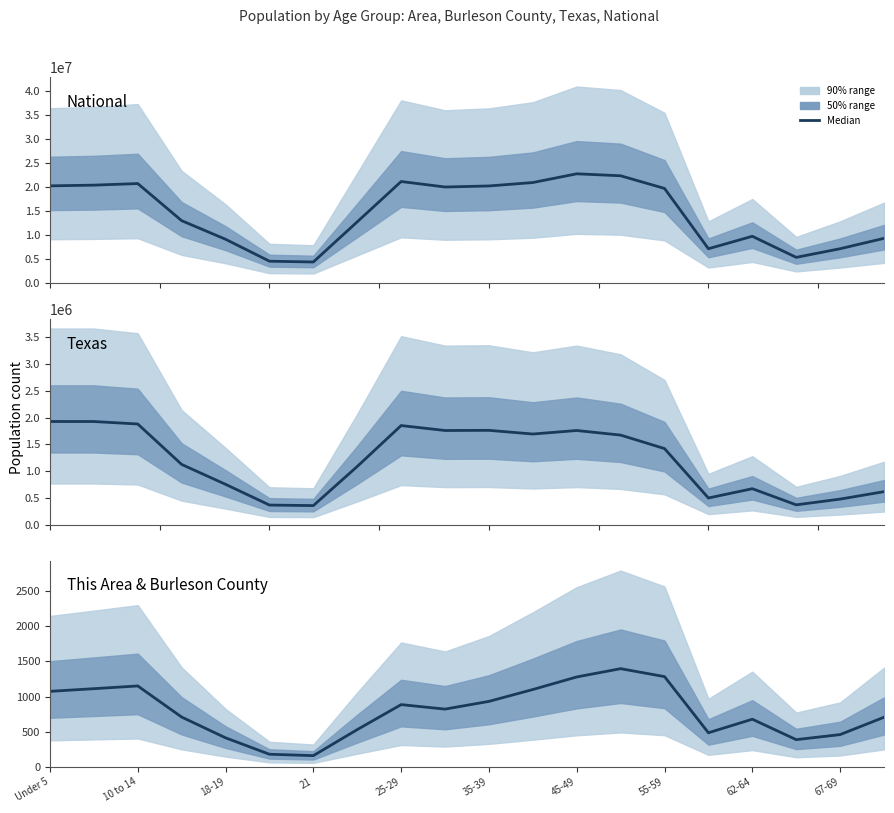

Is it true that Texas equals 1763587.0 at 35-39?

True